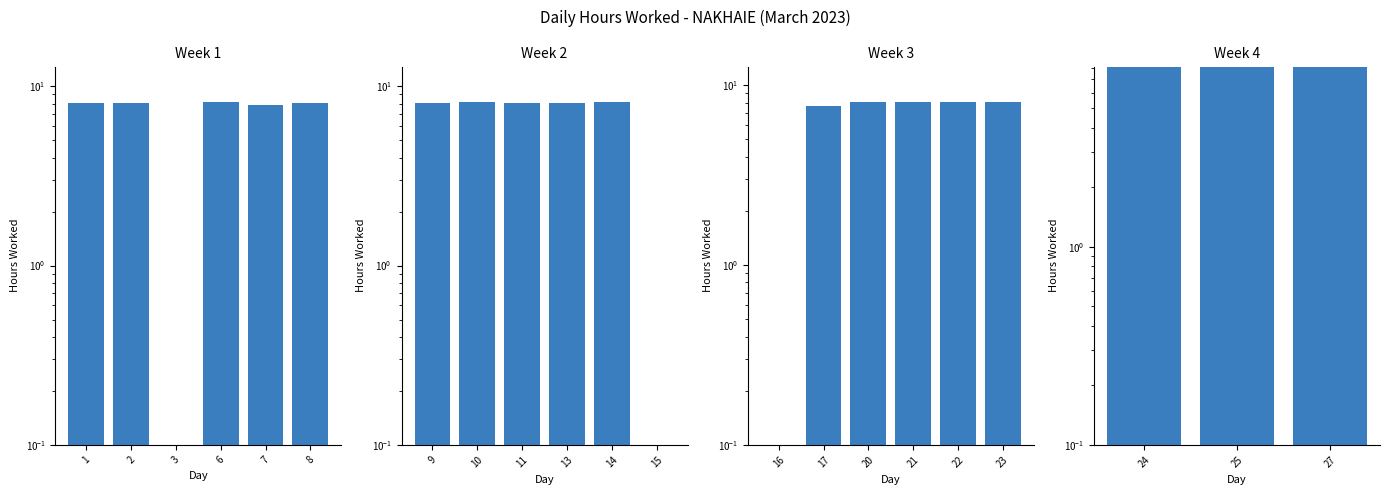

Between 27 and 24, which is larger?

24